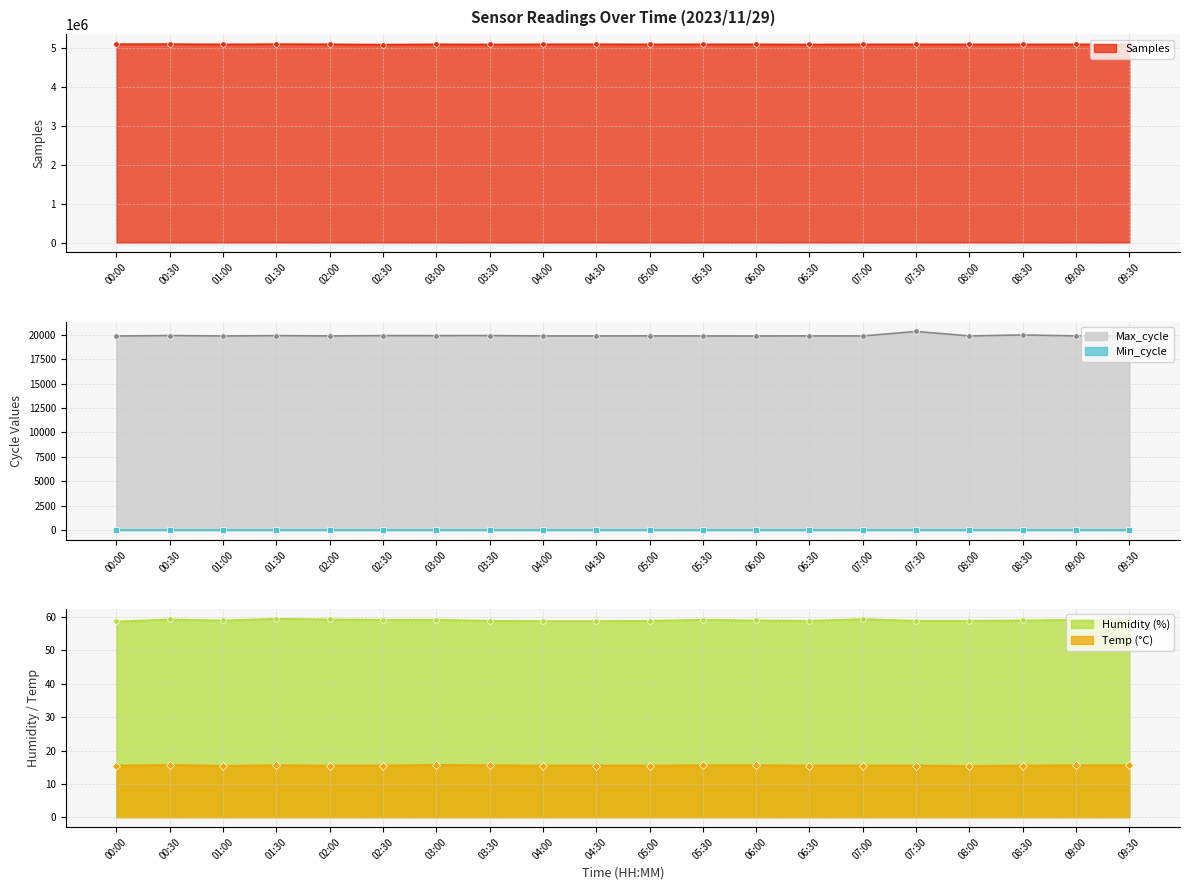

The value of Temp at 09:30 is 21.2. True or false?

False